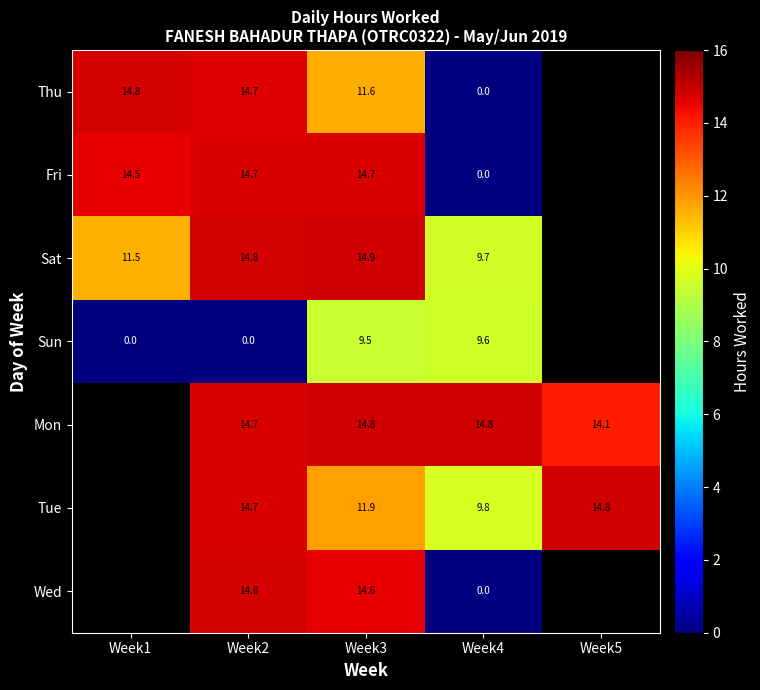

Which label corresponds to the largest value in the chart?

Week3